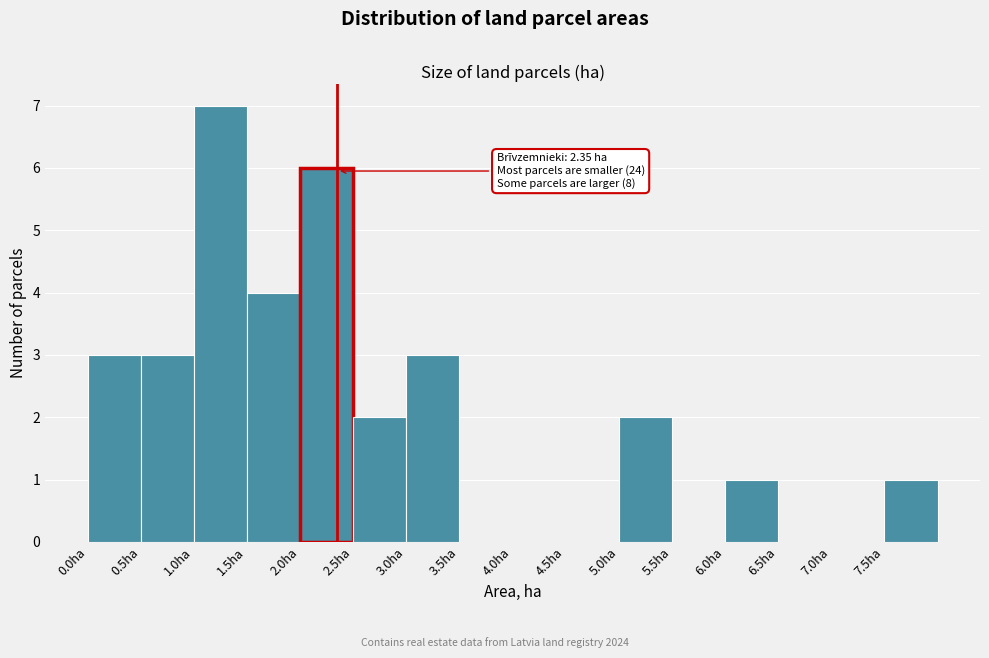

Over which range of the x-axis is the bar tallest?

1.0 to 1.5